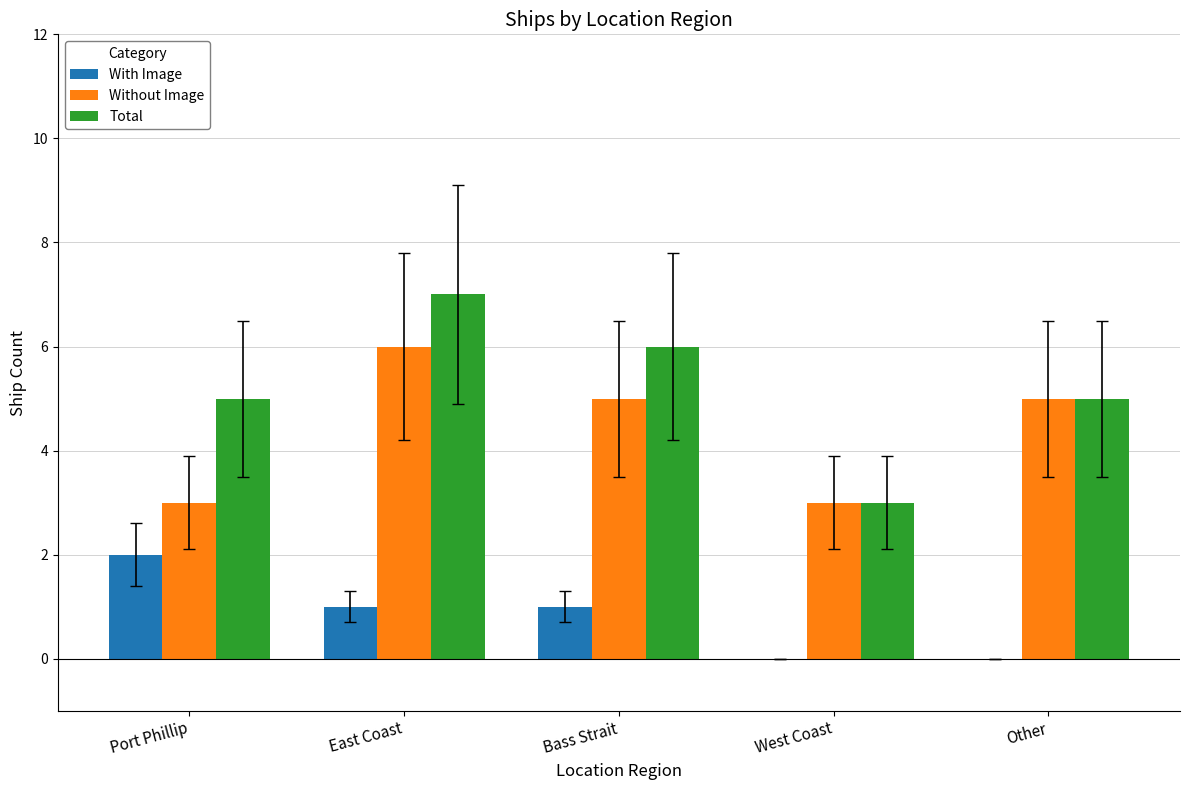

Reading left to right, list all the values displayed in this chart.

With Image: Port Phillip=2	East Coast=1	Bass Strait=1	West Coast=0	Other=0
Without Image: Port Phillip=3	East Coast=6	Bass Strait=5	West Coast=3	Other=5
Total: Port Phillip=5	East Coast=7	Bass Strait=6	West Coast=3	Other=5